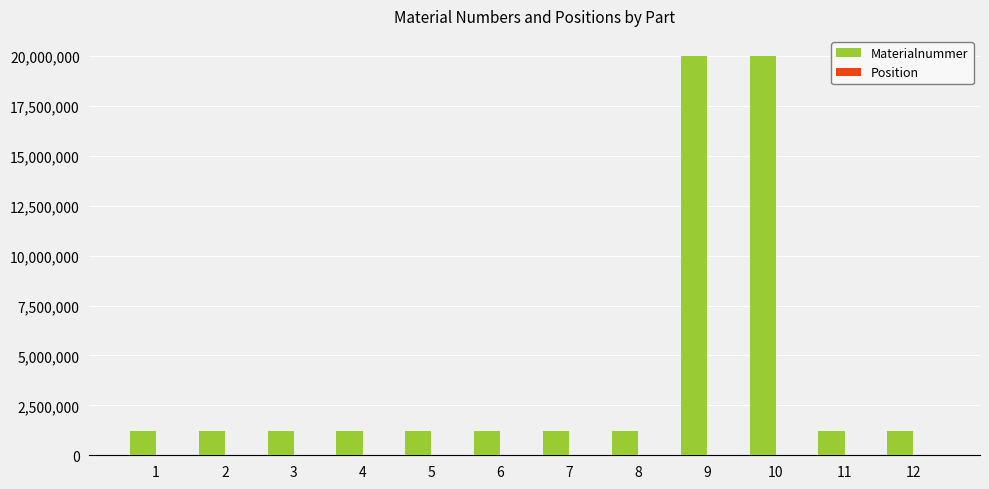

Which series changed the most between 10 and 12?

Materialnummer